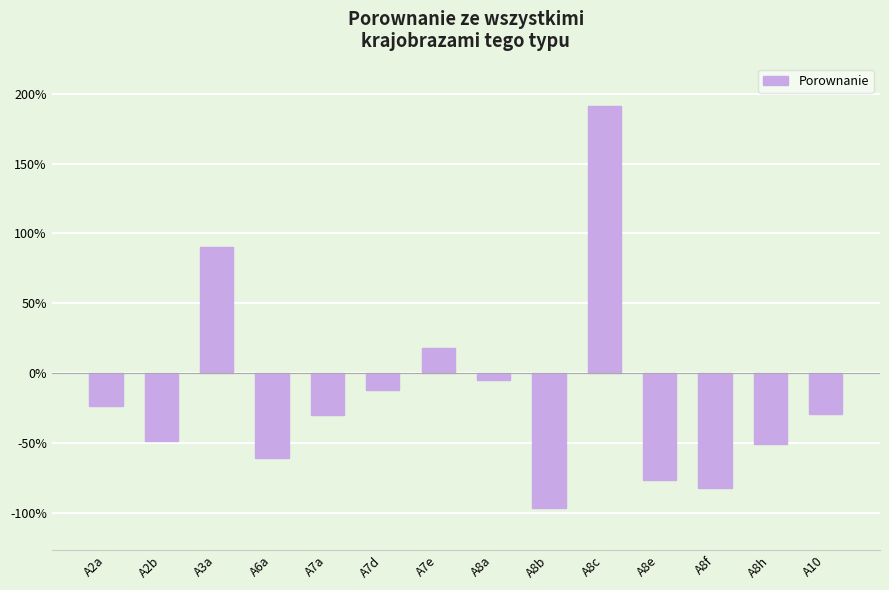

Does the chart contain any negative values?

Yes